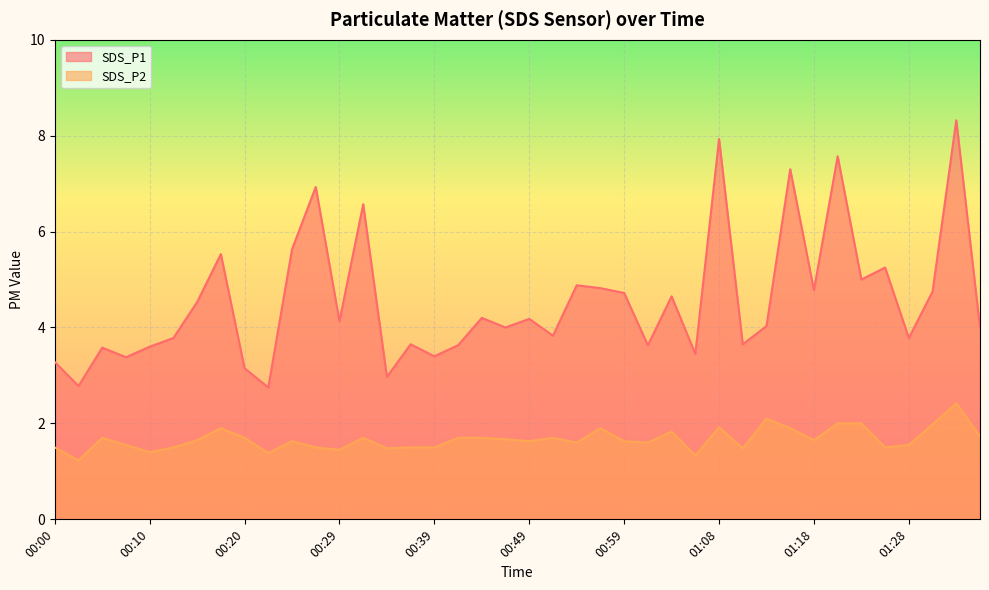

What is the total value across all series at 01:18?

6.4